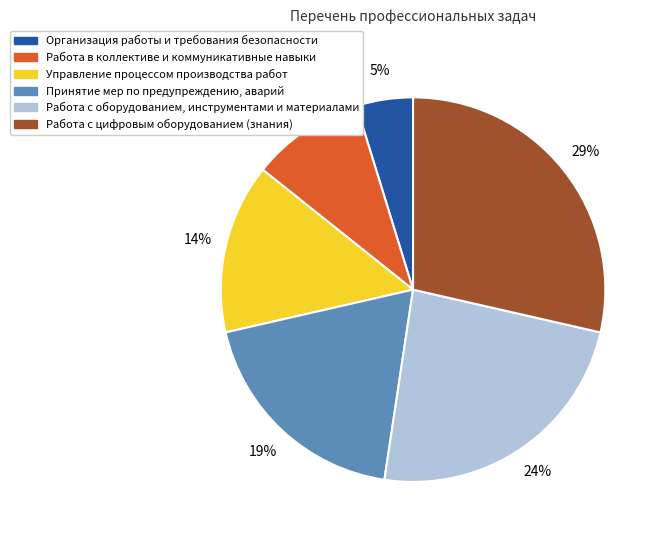

How many slices are in this pie chart?

6